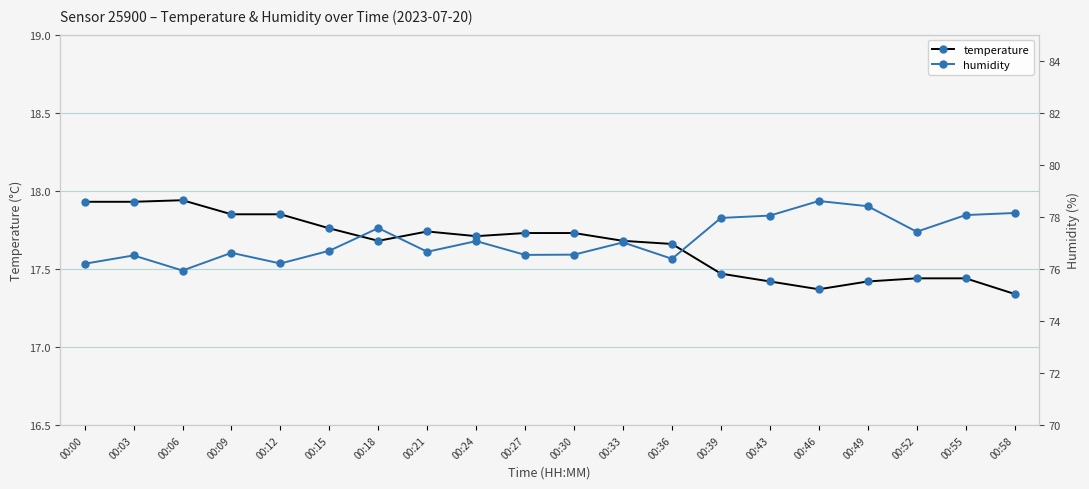

What is the greatest value displayed?

78.6